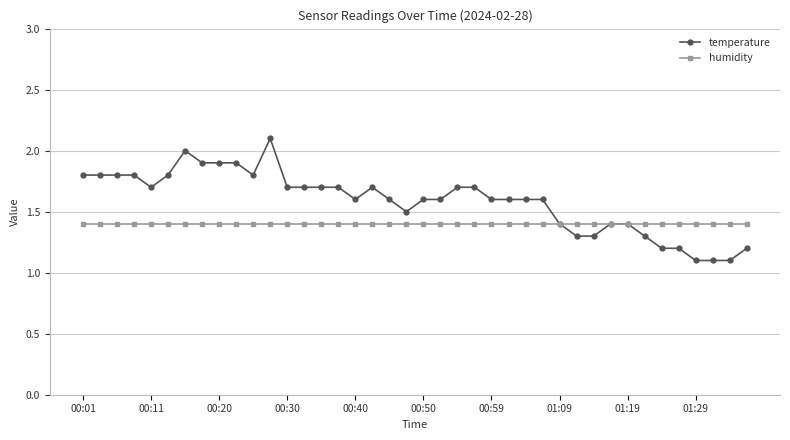

At how many categories does at least one series exceed 1?

40